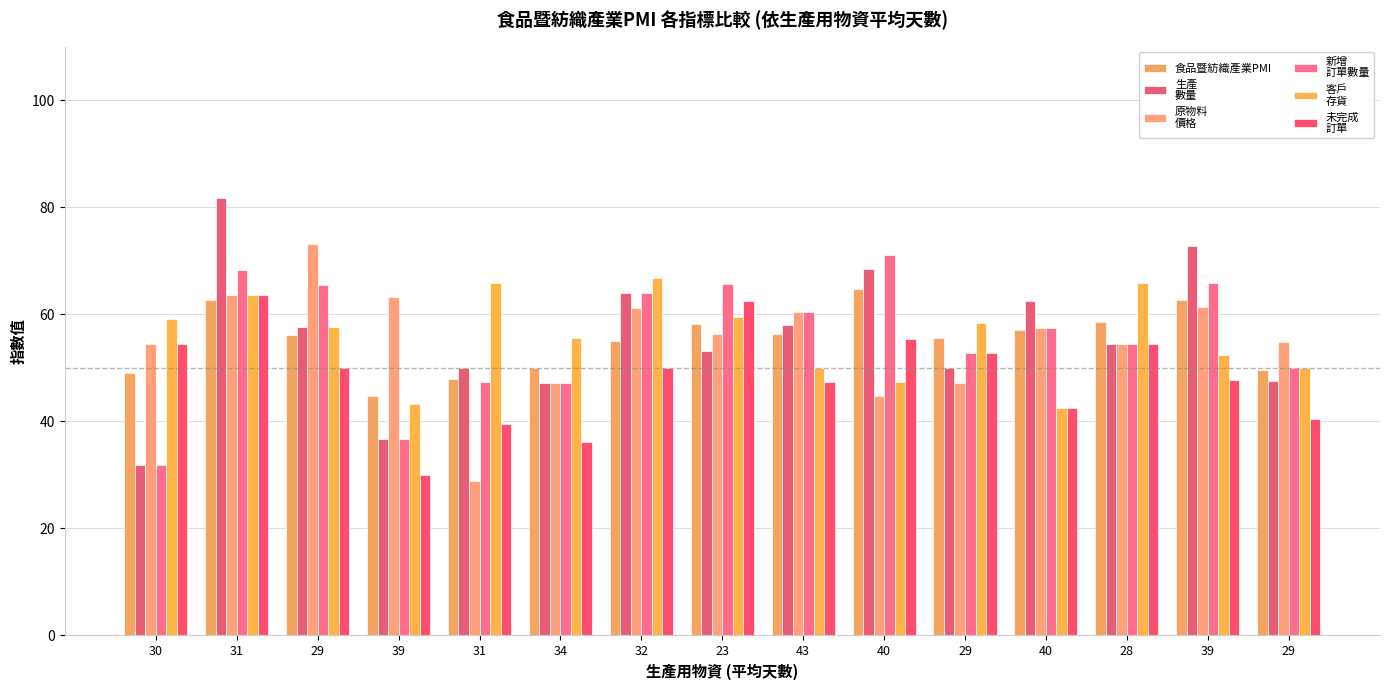

How many bars are there in total?

90